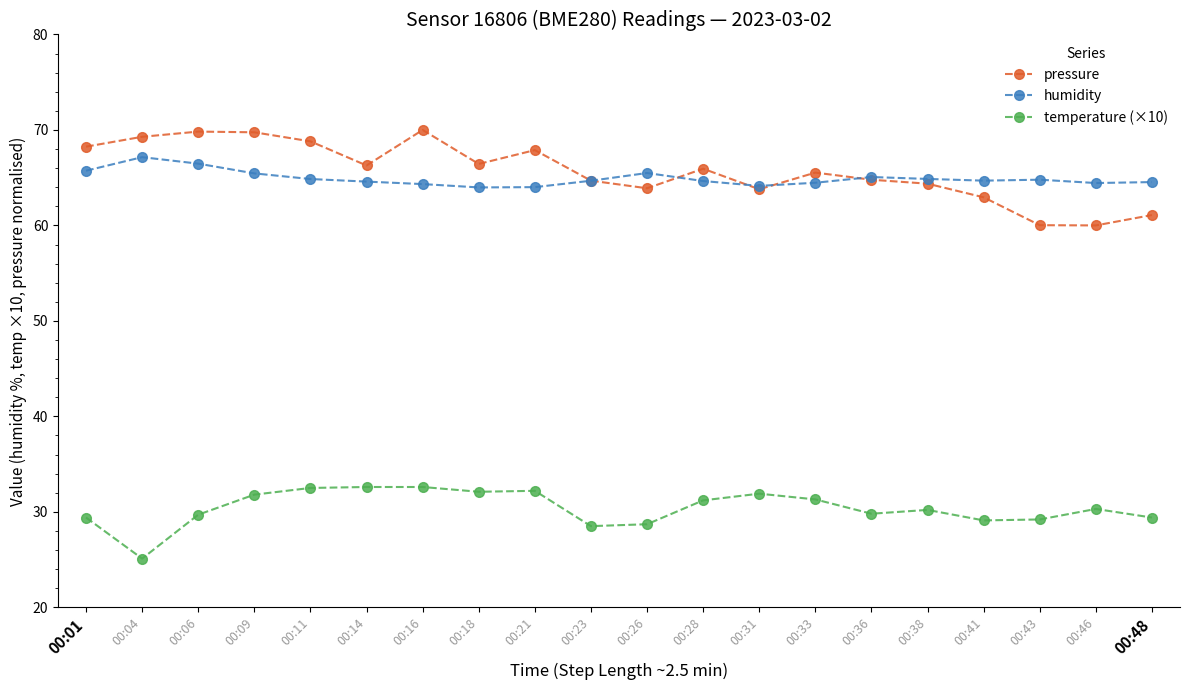

What is the sum of the humidity values at 00:04 and 00:01?

132.9